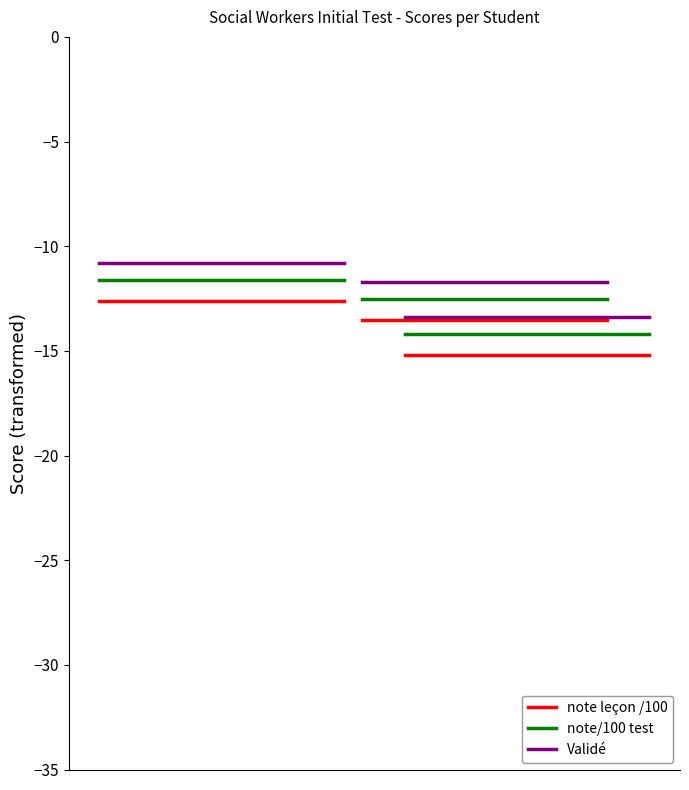

What is the maximum value for note/100 test?

-11.6